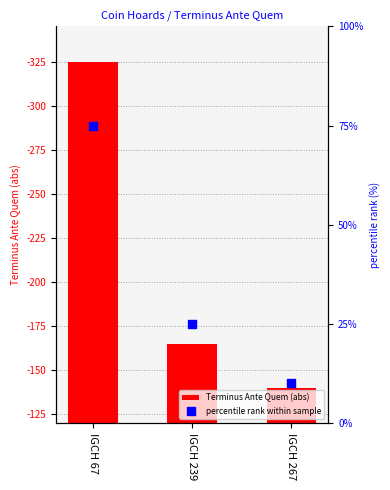

Which series contains the lowest Y value?

percentile rank within sample